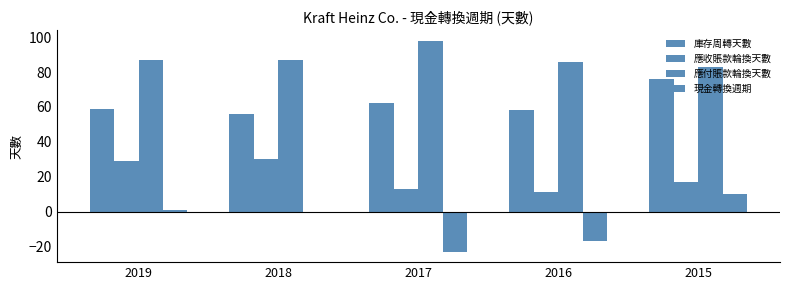

List the labels in order of 現金轉換週期 value, largest first.

2015, 2019, 2018, 2016, 2017